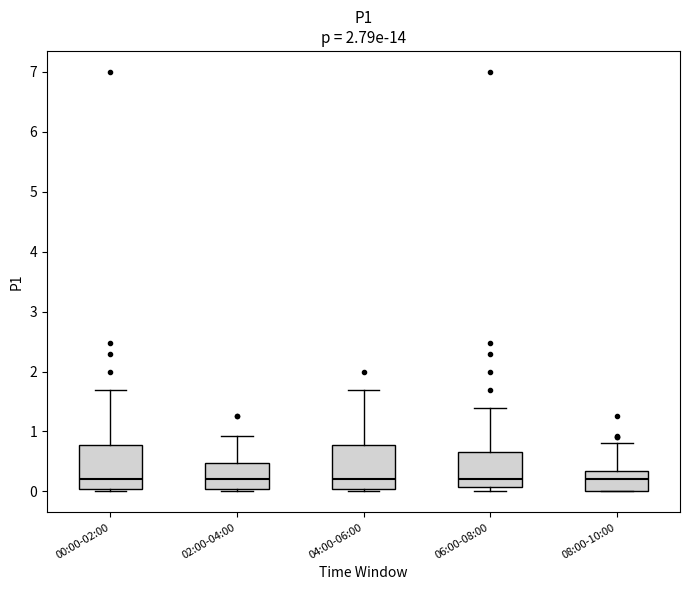

Reading left to right, transcribe this box plot: for each box, give where its median line is, the range the box spans, and where its two whiskers end, as read against the y-axis. The values are not printed on the chart, so give them approximately, as read against the axis.

00:00-02:00: median 0.2, box 0.0 to 0.8, whiskers 0.0 (just below the box's lower edge) to 1.7
02:00-04:00: median 0.2, box 0.0 to 0.5, whiskers 0.0 (just below the box's lower edge) to 0.9
04:00-06:00: median 0.2, box 0.0 to 0.8, whiskers 0.0 (just below the box's lower edge) to 1.7
06:00-08:00: median 0.2, box 0.1 to 0.7, whiskers 0.0 to 1.4
08:00-10:00: median 0.2, box 0.0 to 0.3, whiskers 0.0 to 0.8